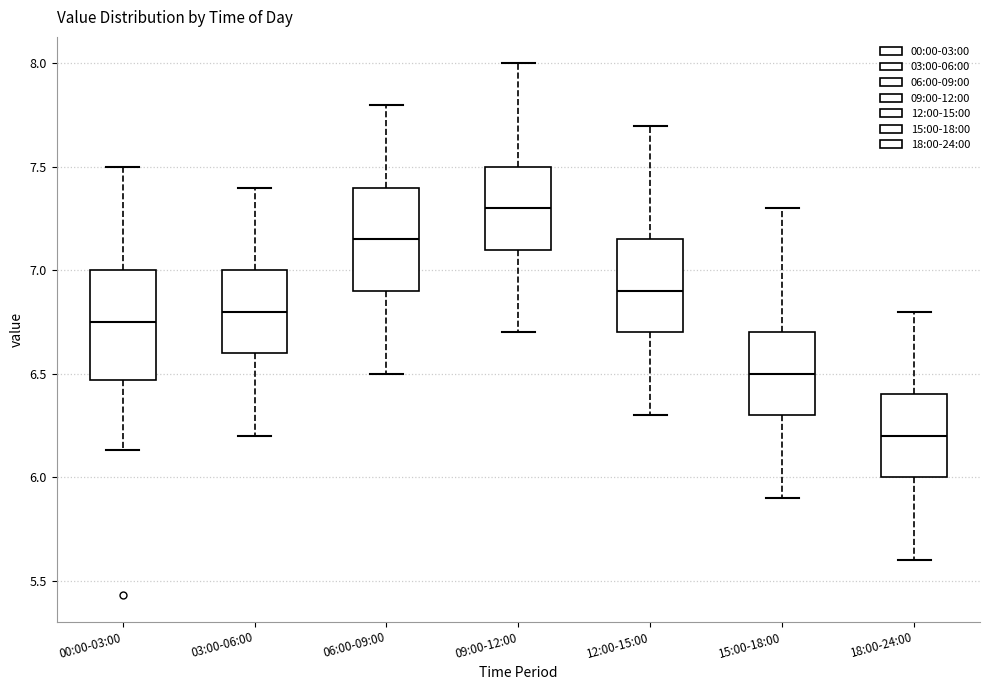

Reading left to right, transcribe this box plot: for each box, give where its median line is, the range the box spans, and where its two whiskers end, as read against the y-axis. The values are not printed on the chart, so give them approximately, as read against the axis.

00:00-03:00: median 6.75, box 6.45 to 7.00, whiskers 6.15 to 7.50
03:00-06:00: median 6.80, box 6.60 to 7.00, whiskers 6.20 to 7.40
06:00-09:00: median 7.15, box 6.90 to 7.40, whiskers 6.50 to 7.80
09:00-12:00: median 7.30, box 7.10 to 7.50, whiskers 6.70 to 8.00
12:00-15:00: median 6.90, box 6.70 to 7.15, whiskers 6.30 to 7.70
15:00-18:00: median 6.50, box 6.30 to 6.70, whiskers 5.90 to 7.30
18:00-24:00: median 6.20, box 6.00 to 6.40, whiskers 5.60 to 6.80